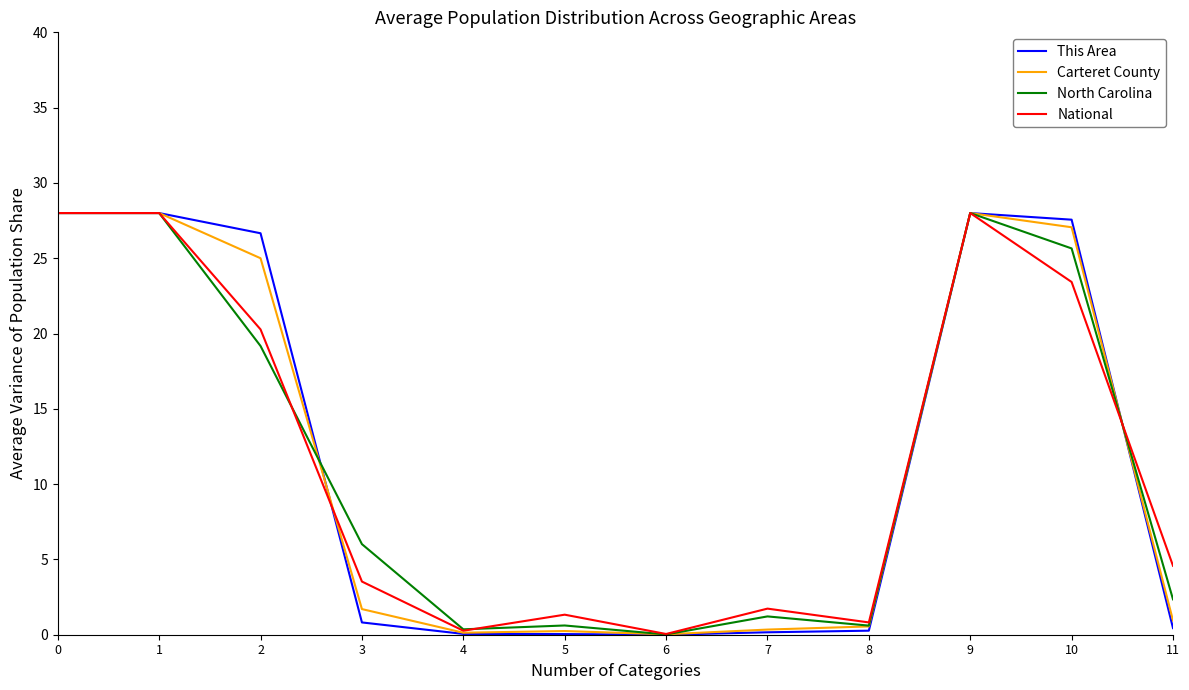

How many categories are shown in the chart?

12